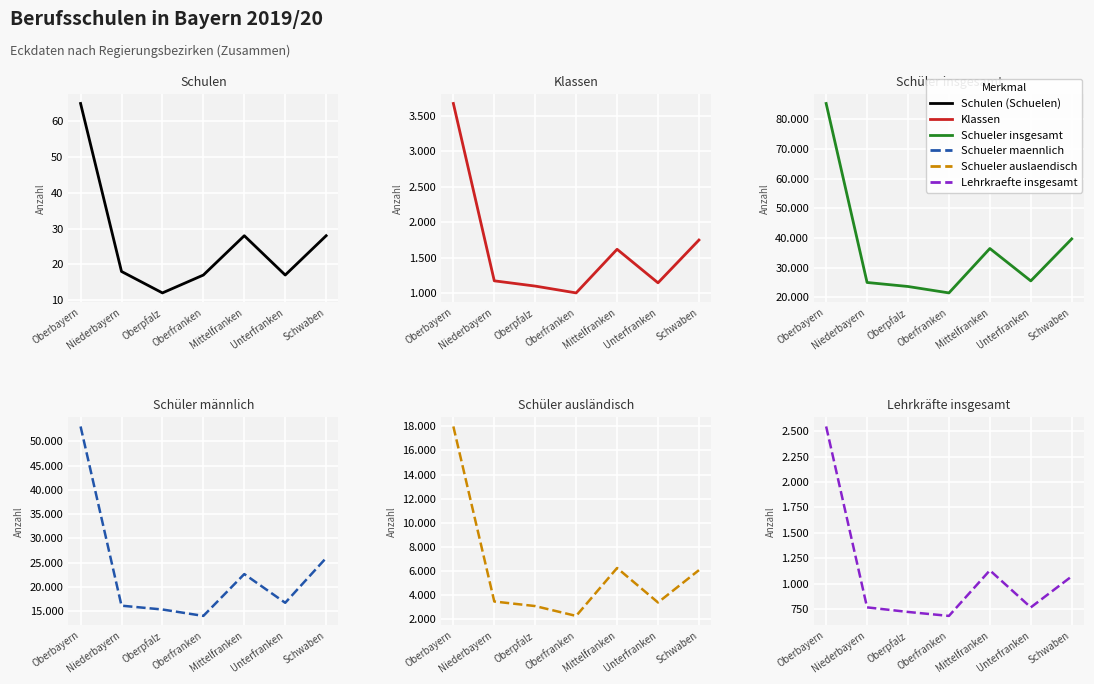

Reading left to right, list all the values displayed in this chart.

Schulen (Schuelen): Oberbayern=65	Niederbayern=18	Oberpfalz=12	Oberfranken=17	Mittelfranken=28	Unterfranken=17	Schwaben=28
Klassen: Oberbayern=3672	Niederbayern=1176	Oberpfalz=1102	Oberfranken=1006	Mittelfranken=1620	Unterfranken=1148	Schwaben=1750
Schueler insgesamt: Oberbayern=85259	Niederbayern=25032	Oberpfalz=23678	Oberfranken=21519	Mittelfranken=36461	Unterfranken=25561	Schwaben=39694
Schueler maennlich: Oberbayern=53034	Niederbayern=16176	Oberpfalz=15388	Oberfranken=14069	Mittelfranken=22673	Unterfranken=16766	Schwaben=25992
Schueler auslaendisch: Oberbayern=17990	Niederbayern=3466	Oberpfalz=3087	Oberfranken=2271	Mittelfranken=6247	Unterfranken=3385	Schwaben=6070
Lehrkraefte insgesamt: Oberbayern=2546	Niederbayern=768	Oberpfalz=723	Oberfranken=684	Mittelfranken=1132	Unterfranken=768	Schwaben=1073